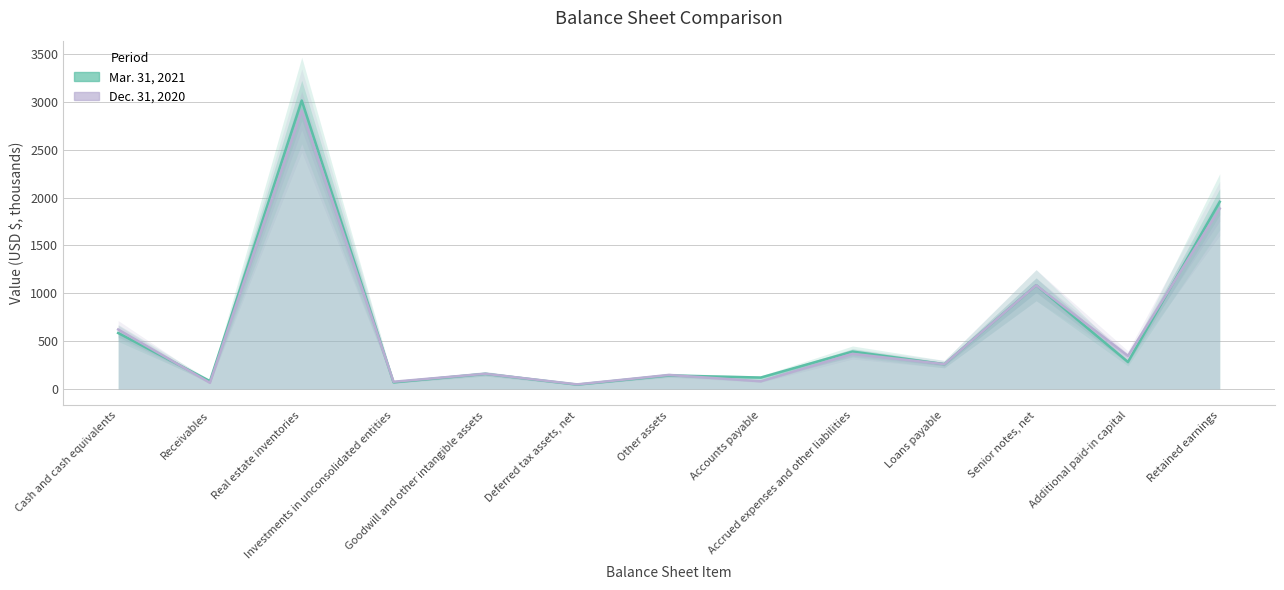

Does the chart have visible grid lines?

Yes